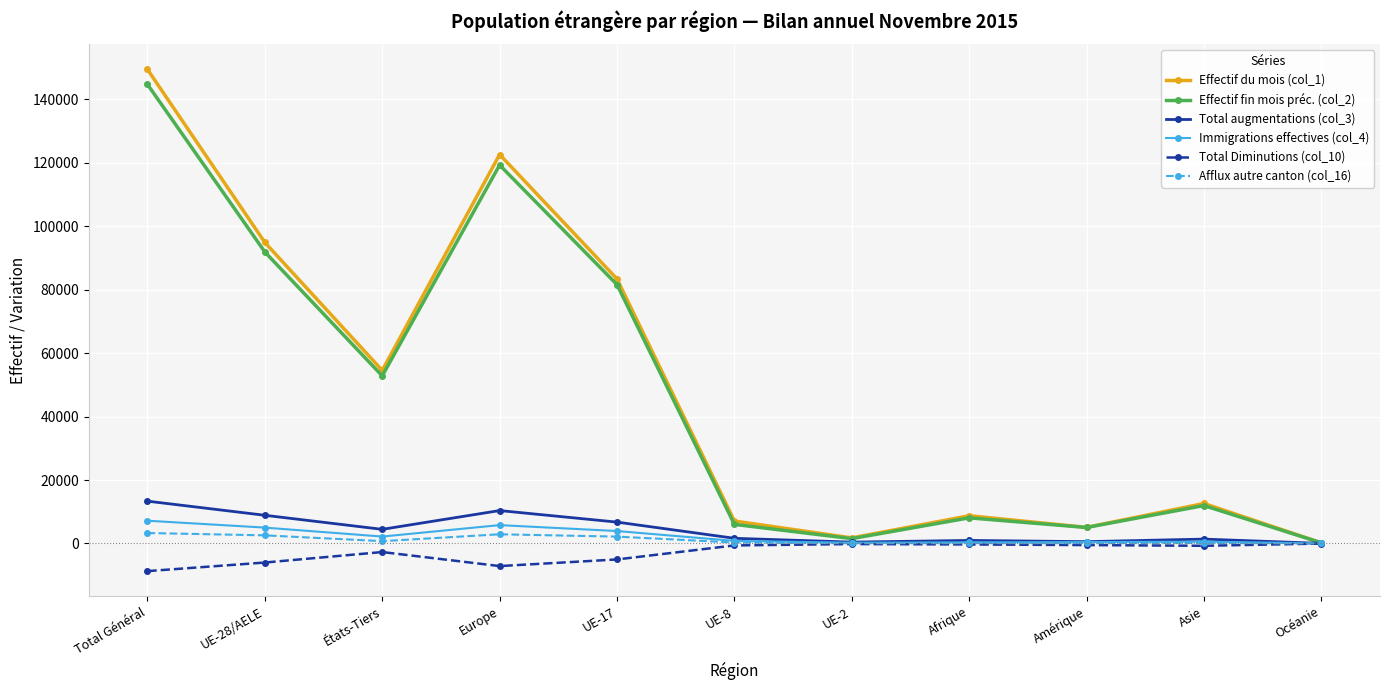

Which series has the widest spread of values?

Effectif du mois (col_1)